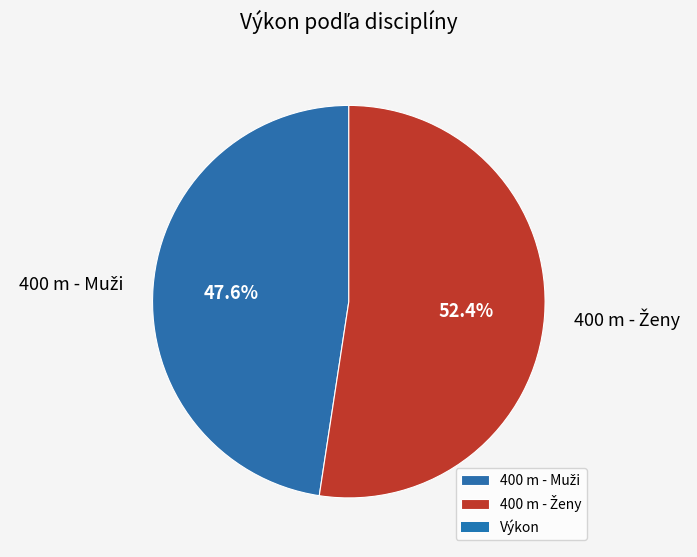

Is there any slice that represents more than half of the pie?

Yes